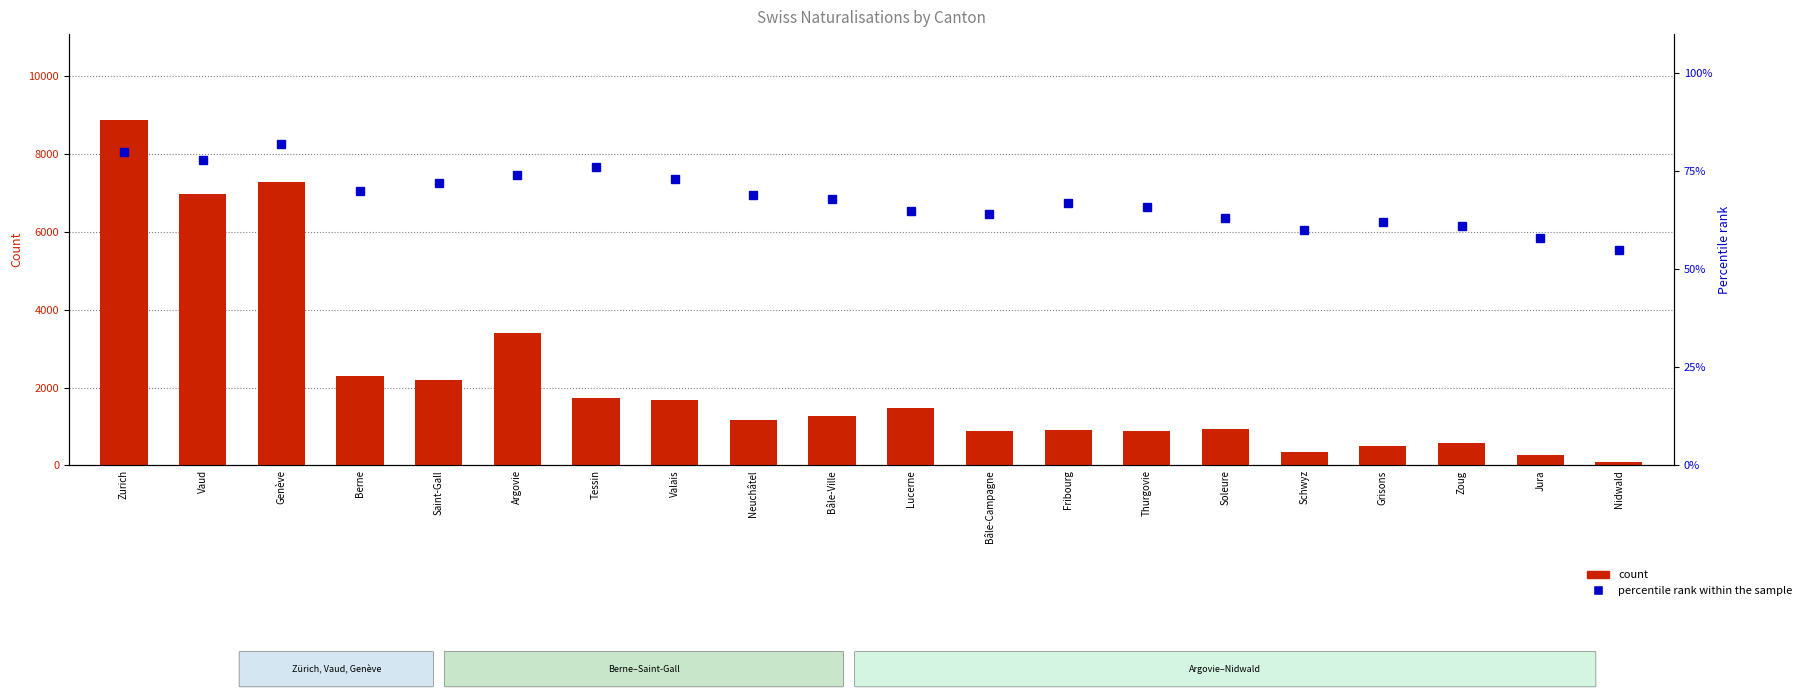

Is it true that percentile rank within the sample equals 60 at Schwyz?

True